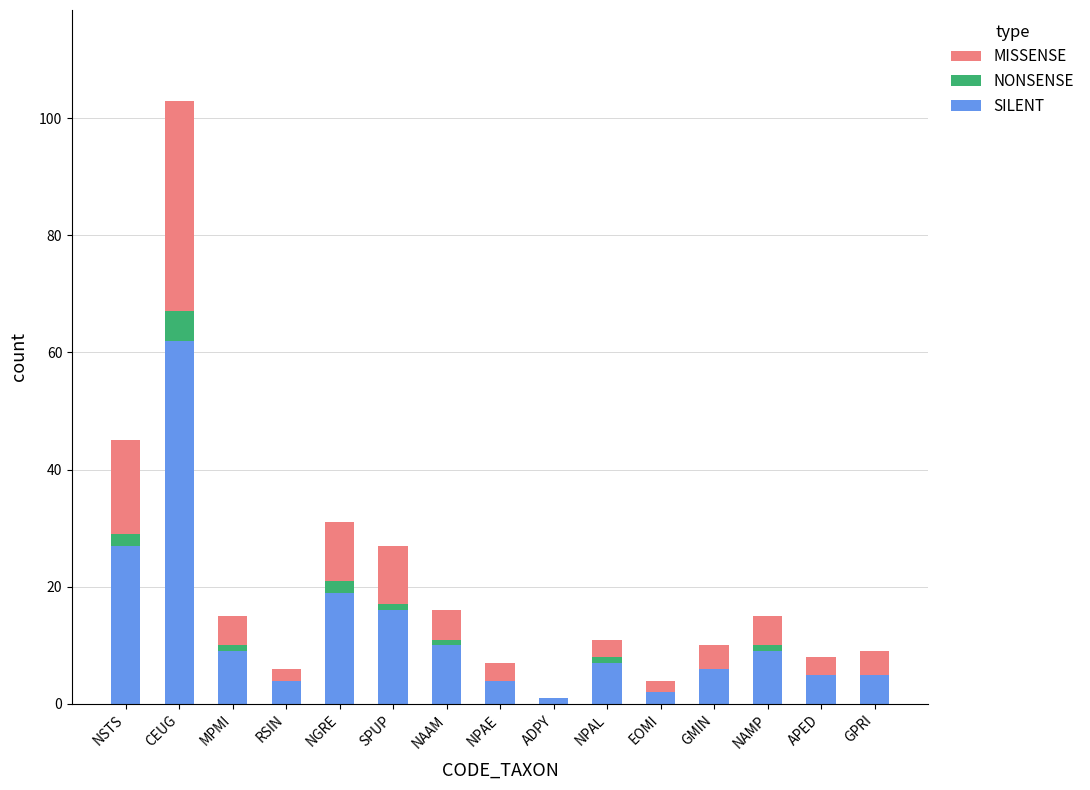

The SILENT series shows 4 at NPAE. True or false?

True